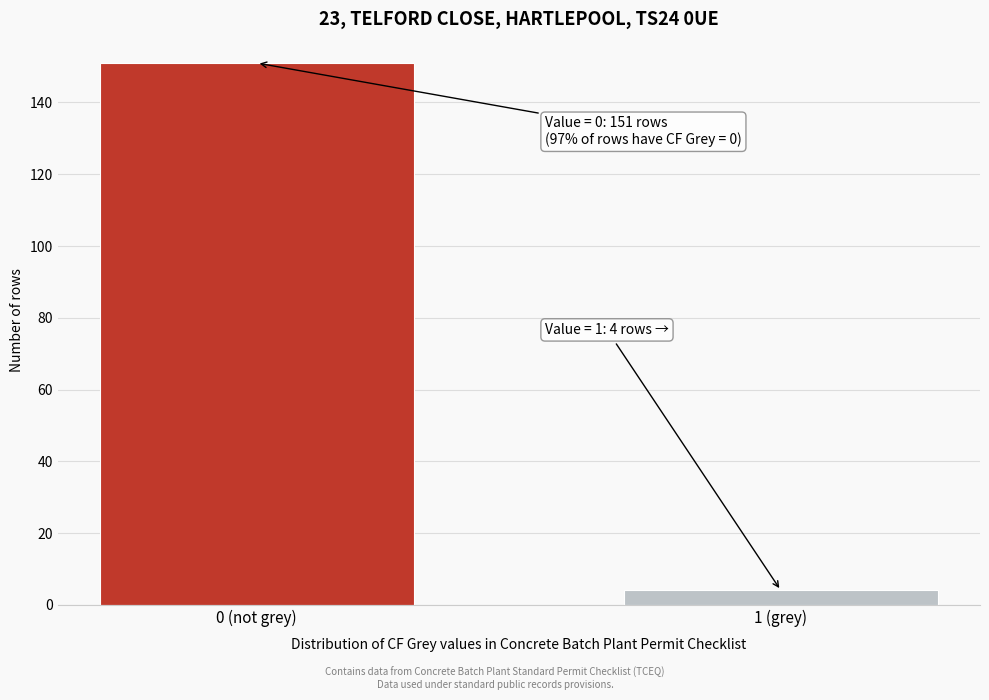

Reading right to left, extract all data points from this chart.

4	151